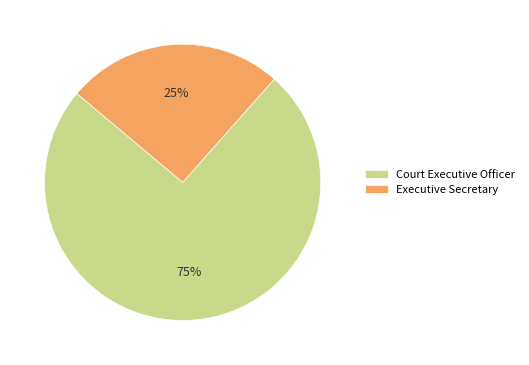

To the nearest percent, what is the combined percentage of Court Executive Officer and Executive Secretary?

100%